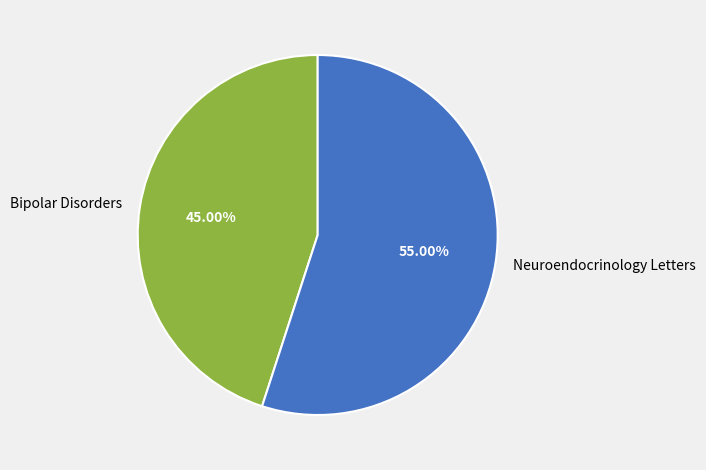

What percentage is the Neuroendocrinology Letters slice, to the nearest percent?

55%